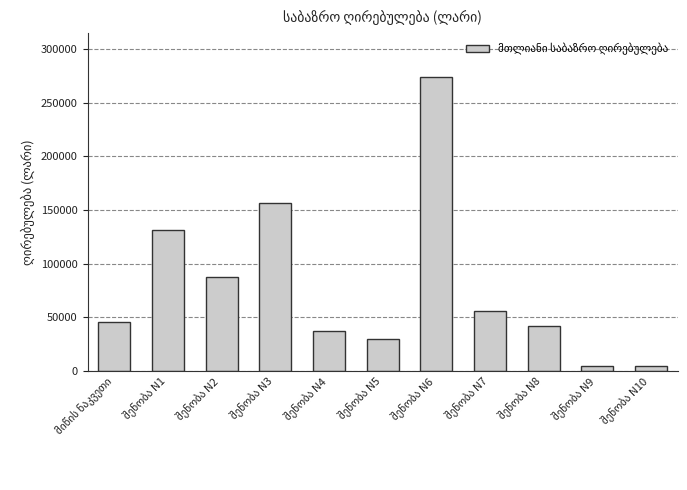

What is the value of the 6th bar from the left?

29175